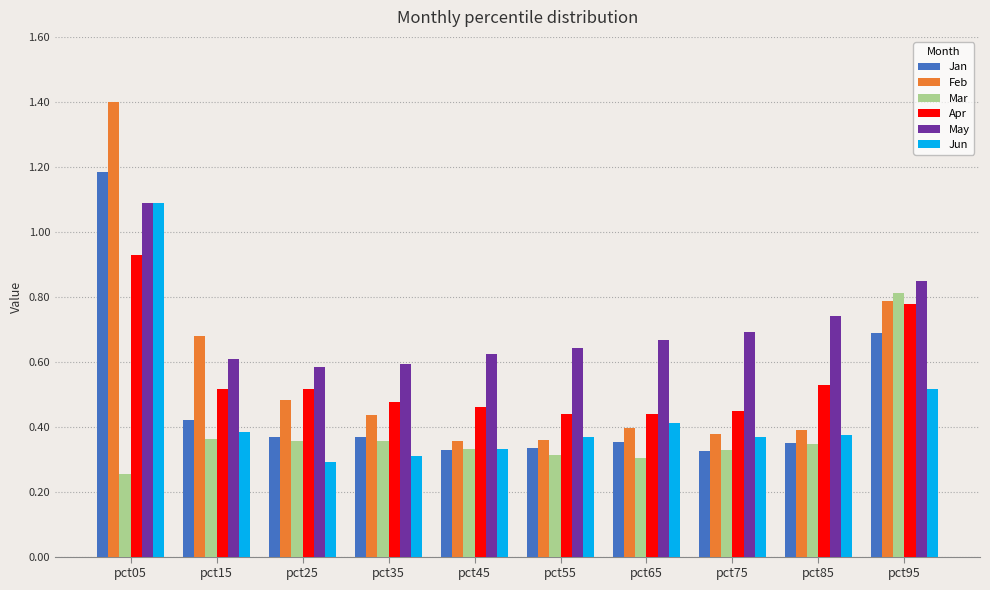

The Apr series shows 0.5 at pct85. True or false?

True